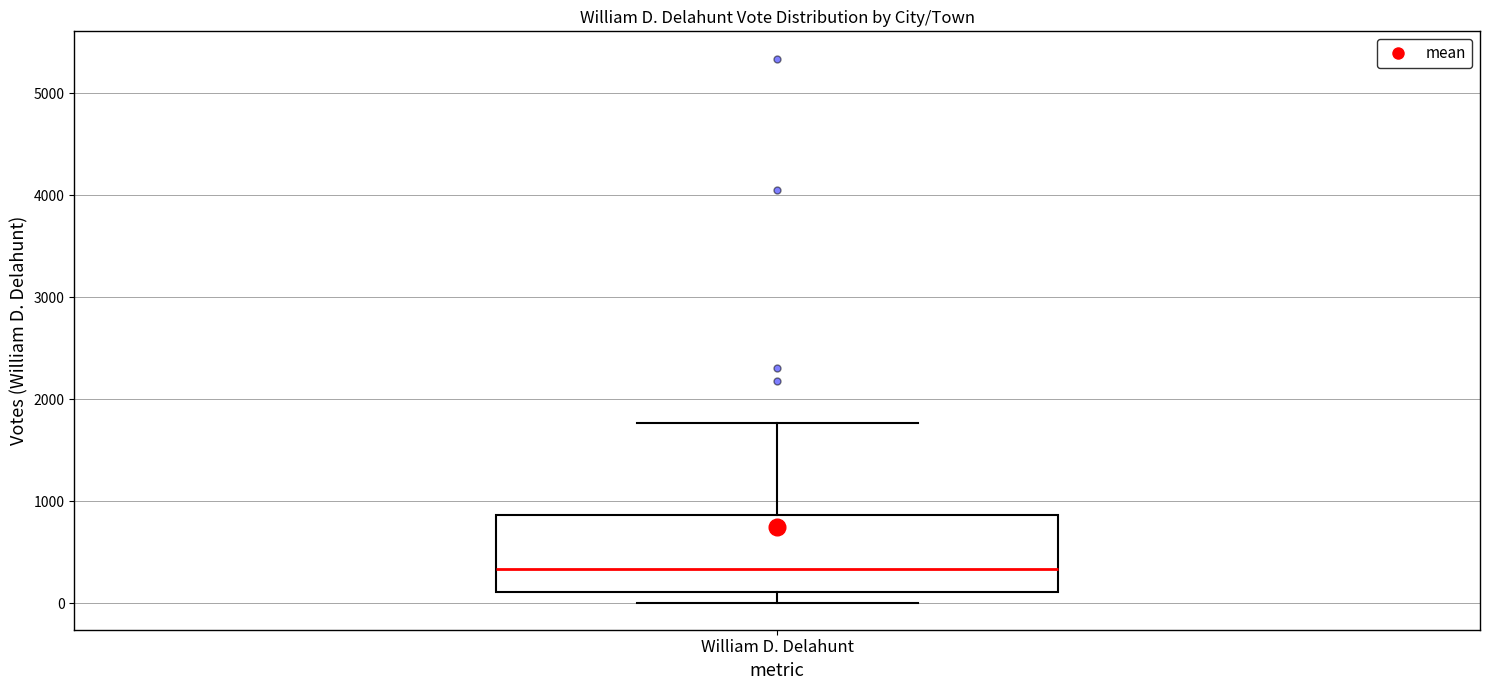

Transcribe this box plot: give where the median line is, the range the box spans, and where the two whiskers end, as read against the y-axis. The values are not printed on the chart, so give them approximately, as read against the axis.

median 300, box 100 to 900, whiskers 0 to 1800